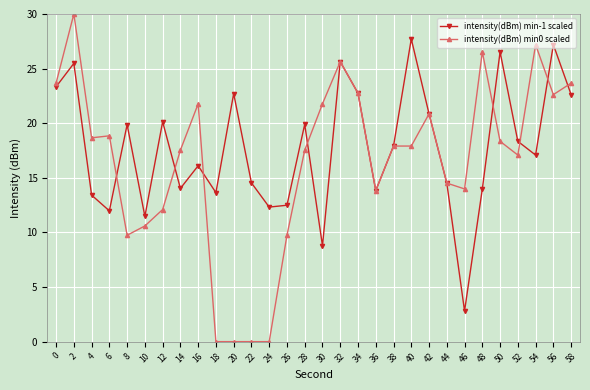

Rank the series at 40 from lowest to highest value.

intensity(dBm) min0 scaled, intensity(dBm) min-1 scaled